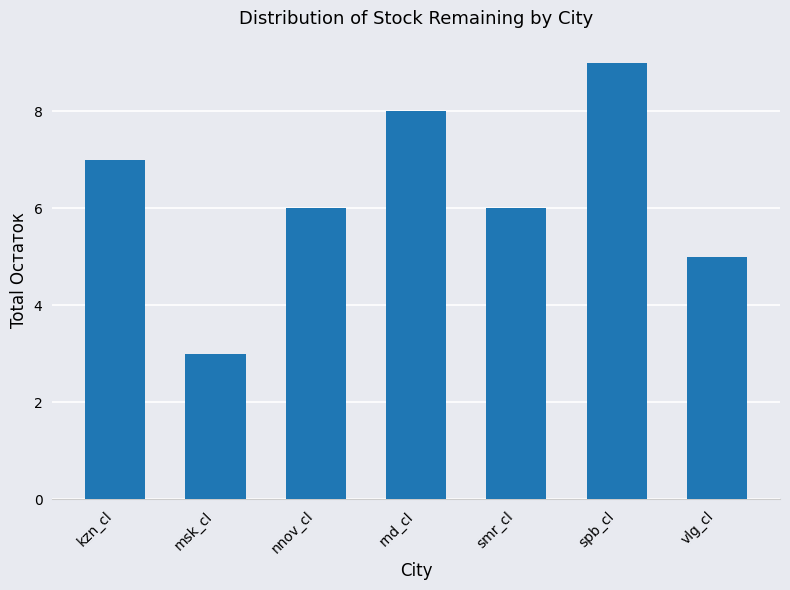

What is the value of the 7th bar from the left?

5